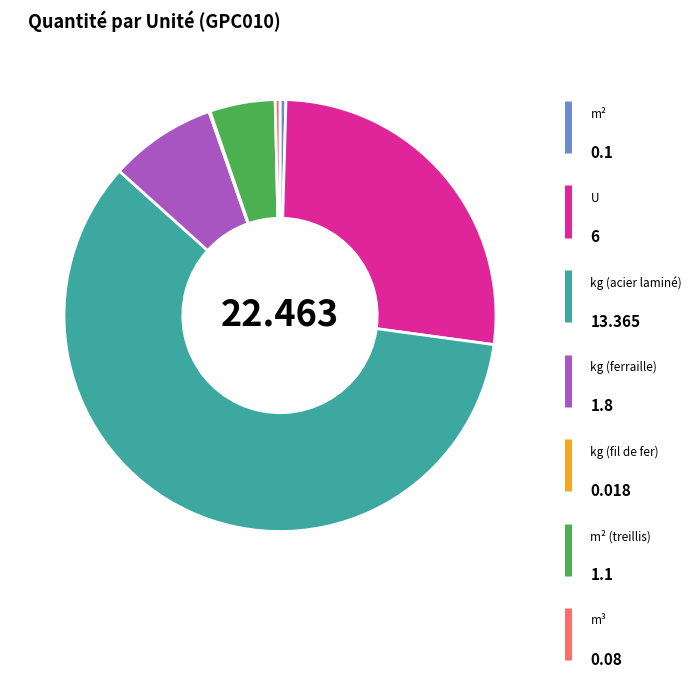

Is there any slice that represents more than half of the pie?

Yes